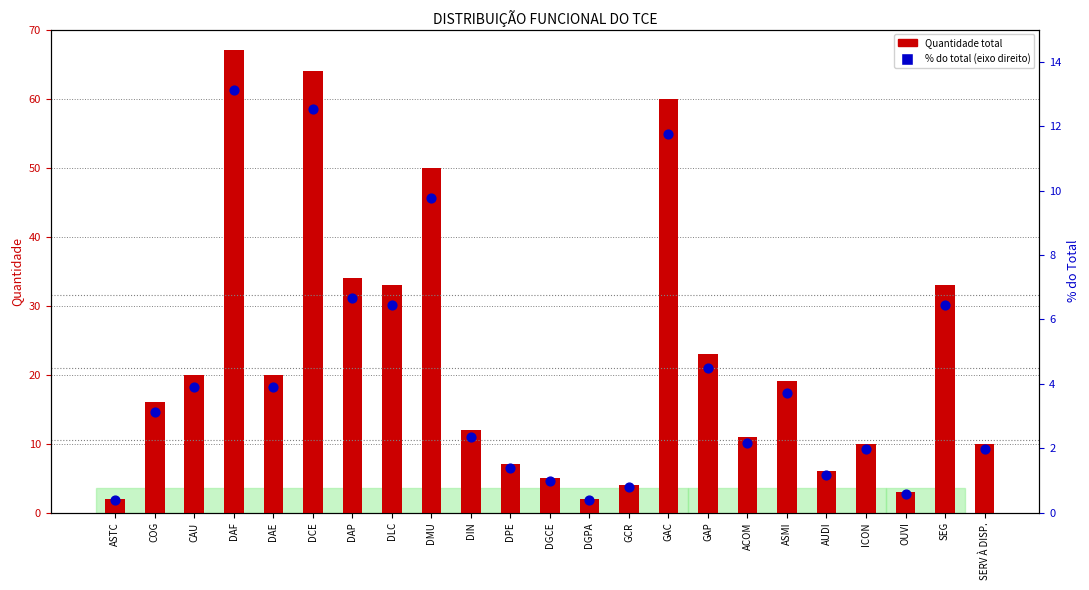

At how many categories does at least one series exceed 4?

19